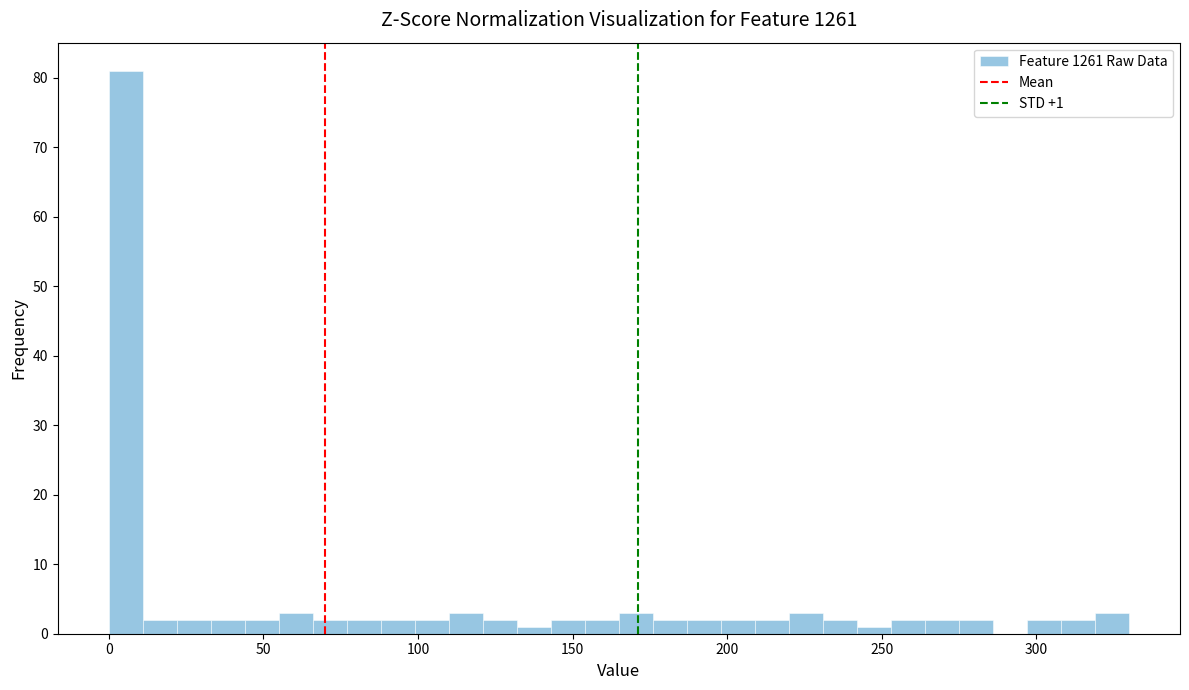

Read against the x-axis, roughly where is the centre of the tallest bar?

5